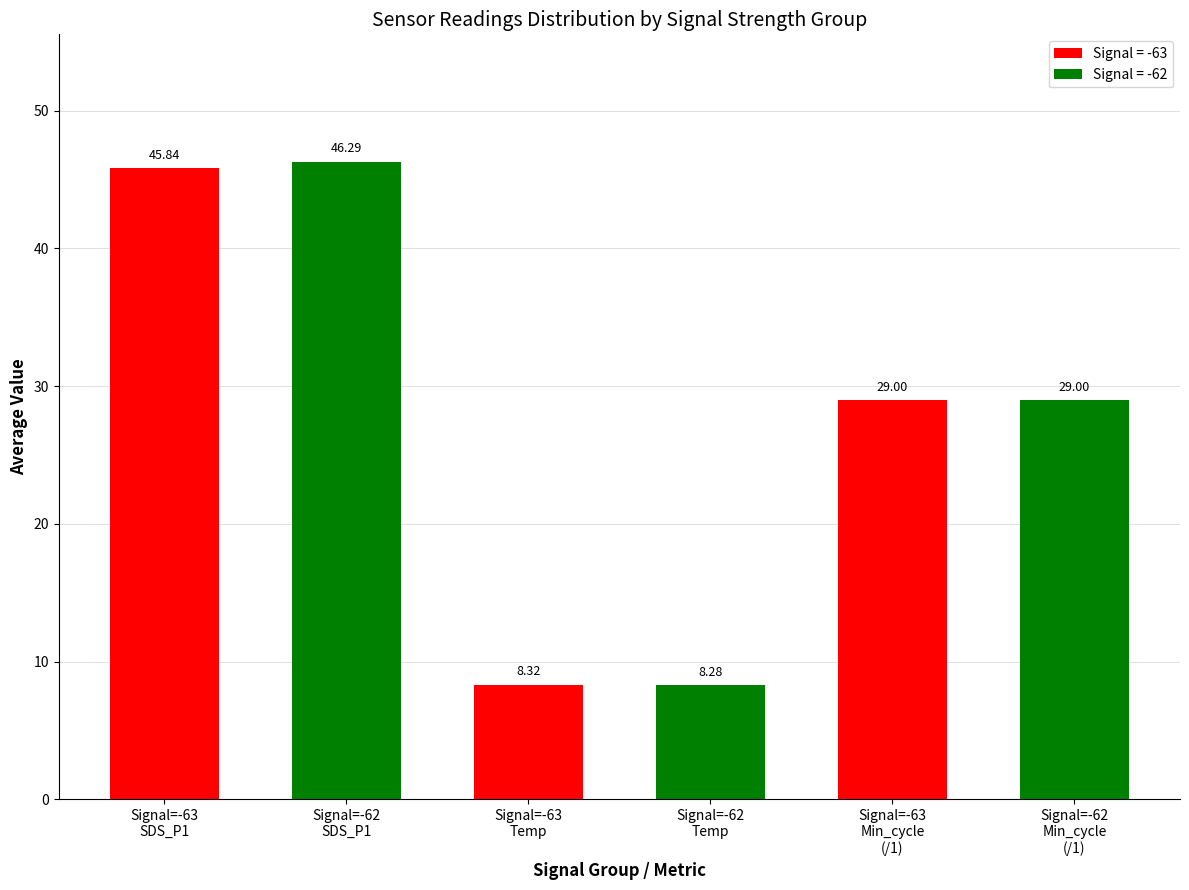

How many categories are shown in the chart?

6